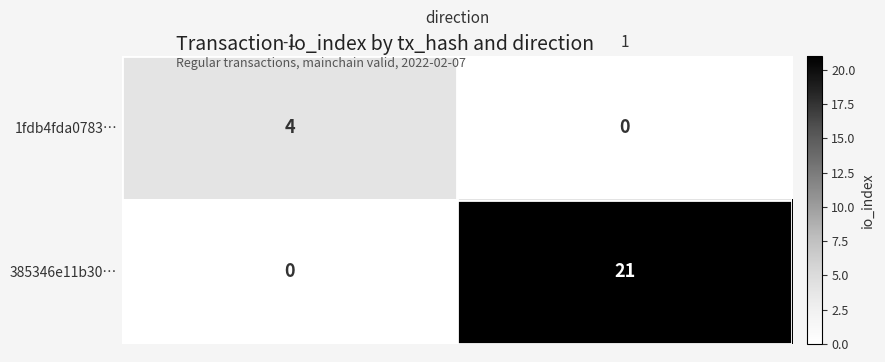

Which series changed the most between -1 and 1?

385346e11b30…